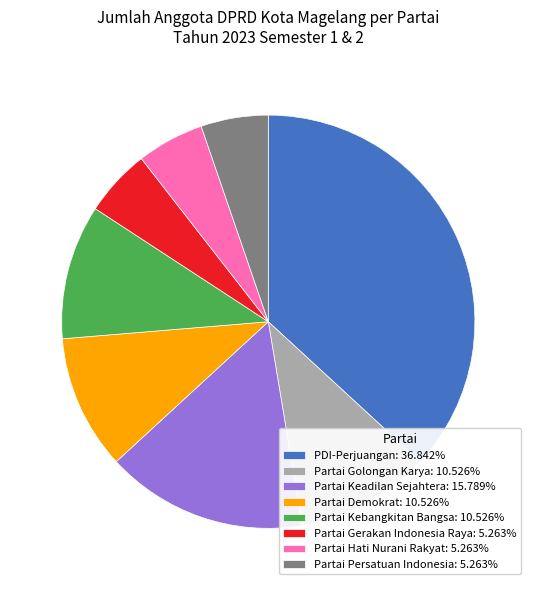

How many segments does this pie chart have?

8